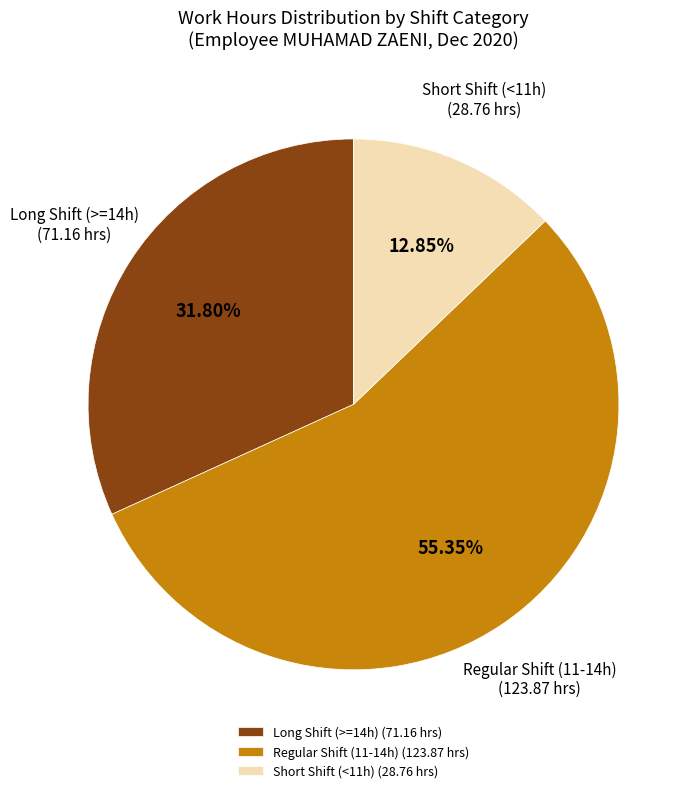

Which category has the smallest portion of the pie?

Short Shift (<11h) (28.76 hrs)